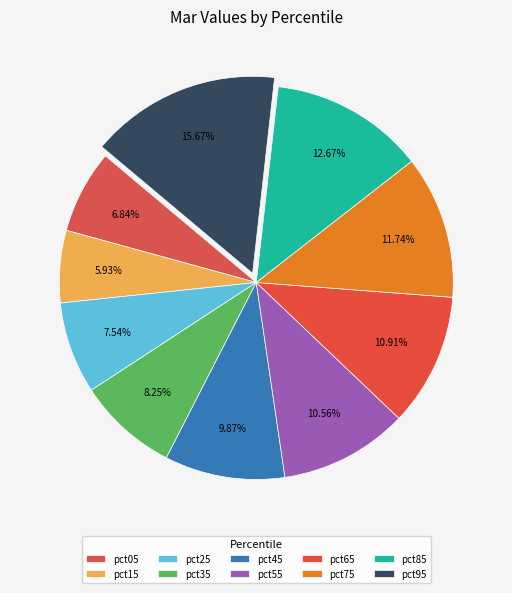

Between pct05 and pct85, which is larger?

pct85